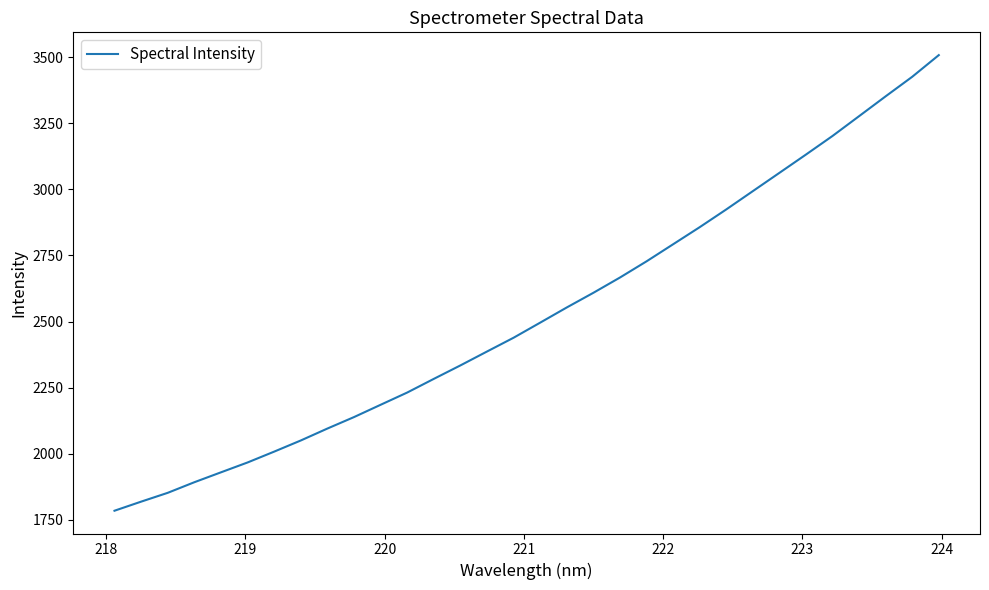

How many lines are shown in the chart?

1